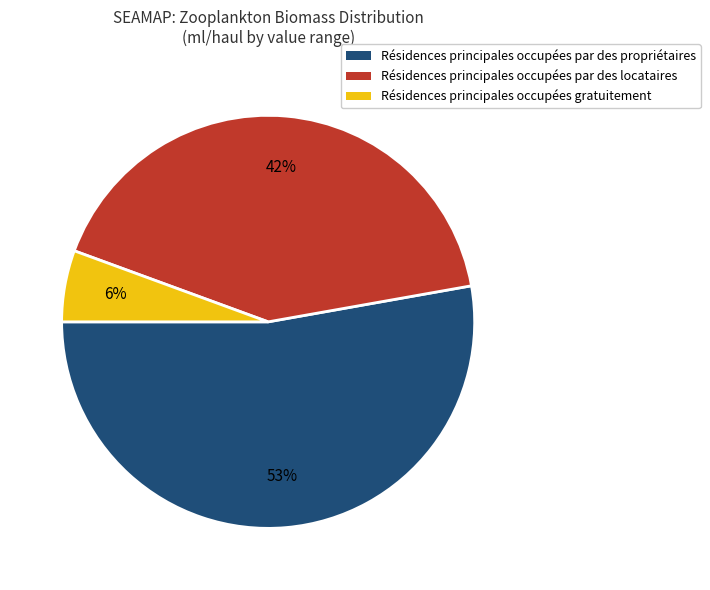

What is the smallest slice in the pie chart?

Résidences principales occupées gratuitement